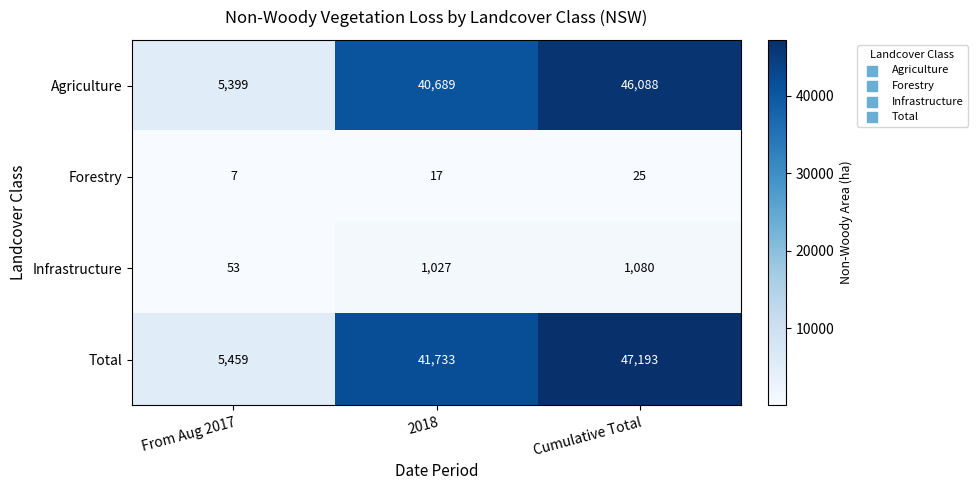

How many Total values are between 5459 and 47193?

3